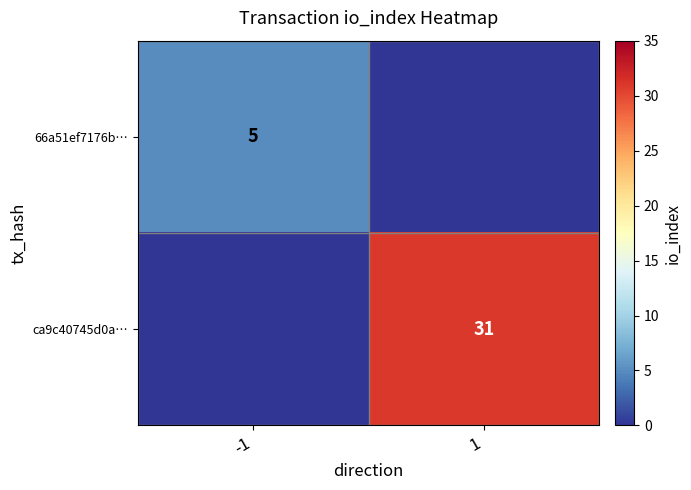

True or false: ca9c40745d0a… has a value of 31 at 1.

True